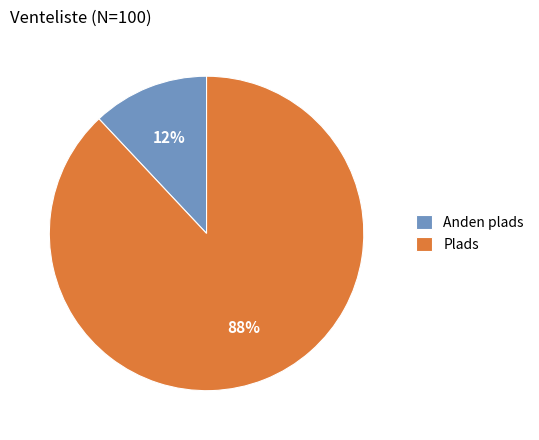

Is the sum of Anden plads and Plads greater than half?

Yes